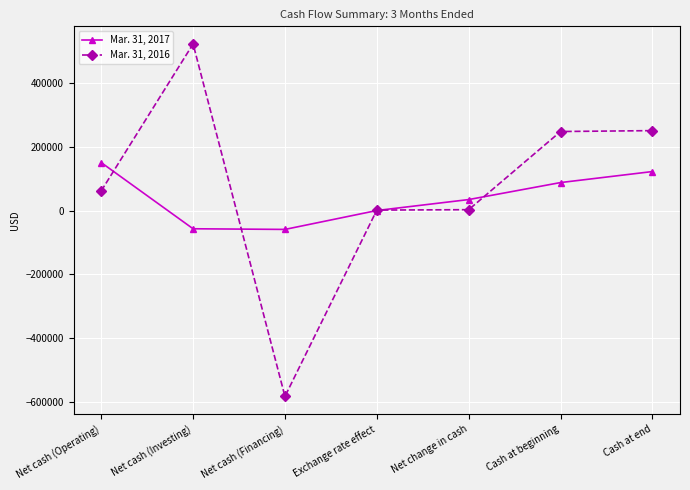

Which series changed the most between Net cash (Investing) and Net cash (Financing)?

Mar. 31, 2016